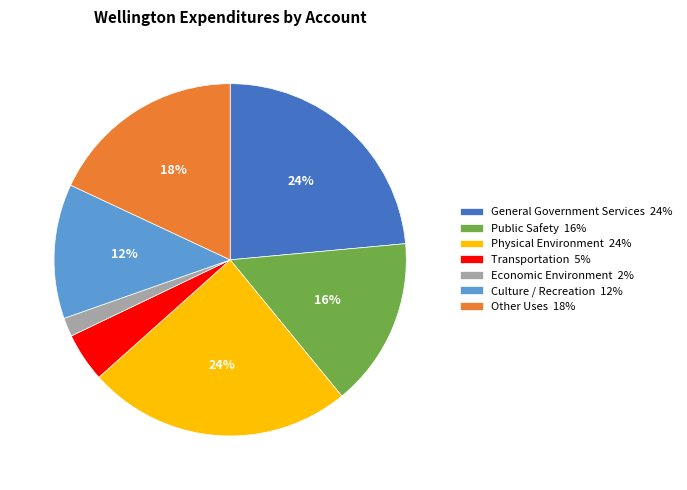

What percentage is the Culture / Recreation 12% slice, to the nearest percent?

12%